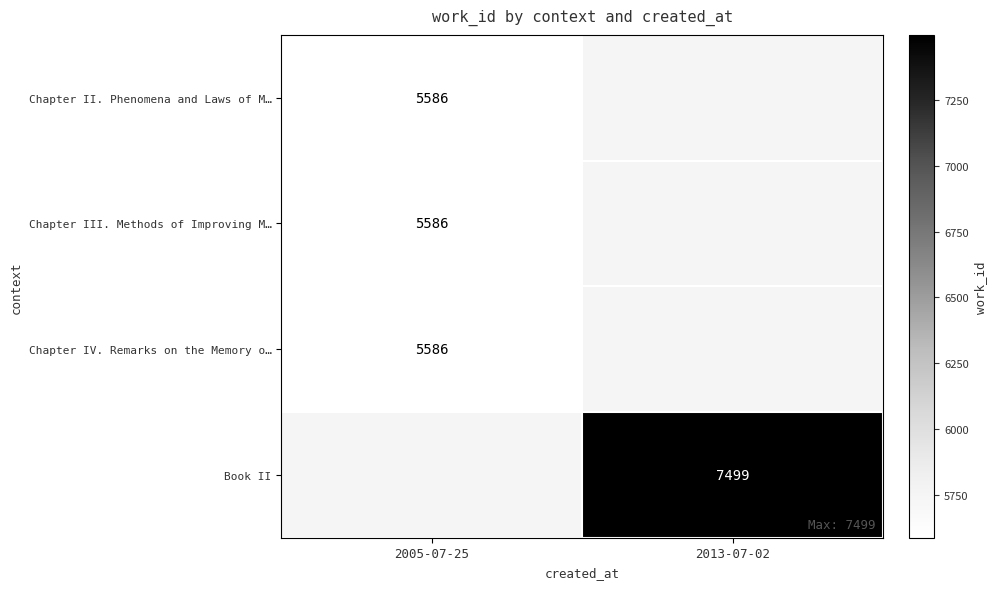

True or false: Book II has a value of 7499 at 2013-07-02.

True